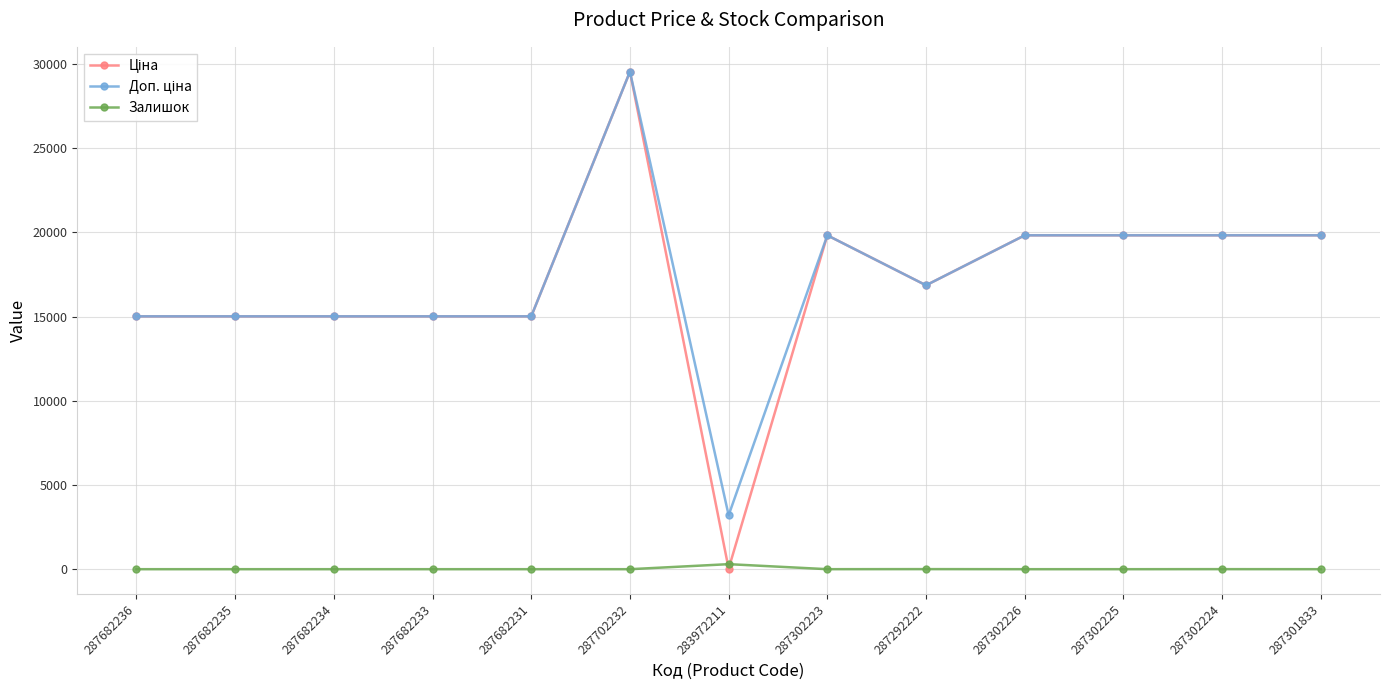

Is this an area chart (filled region under the line)?

No